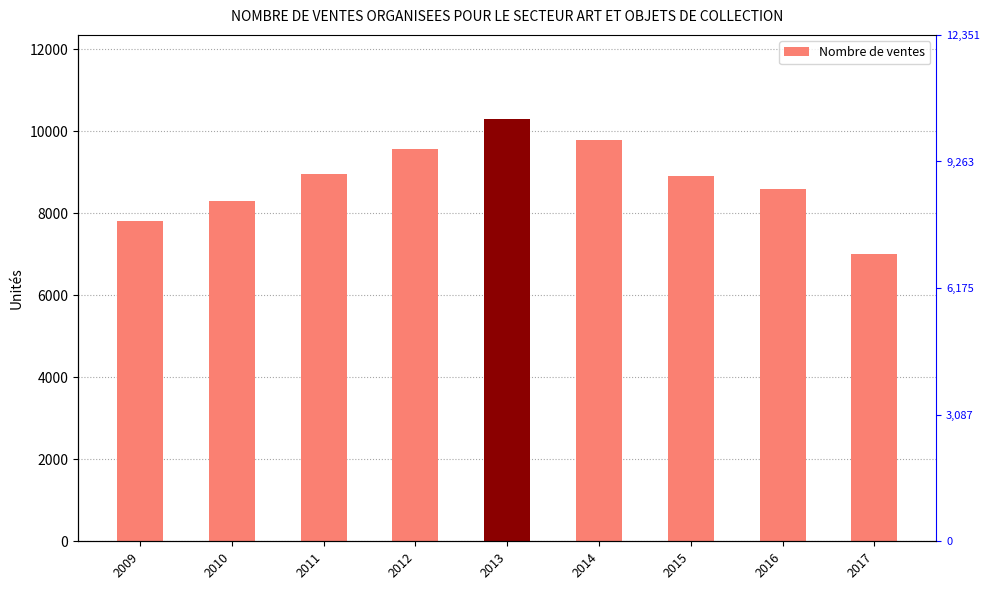

Rank the categories by value from lowest to highest.

2017, 2009, 2010, 2016, 2015, 2011, 2012, 2014, 2013